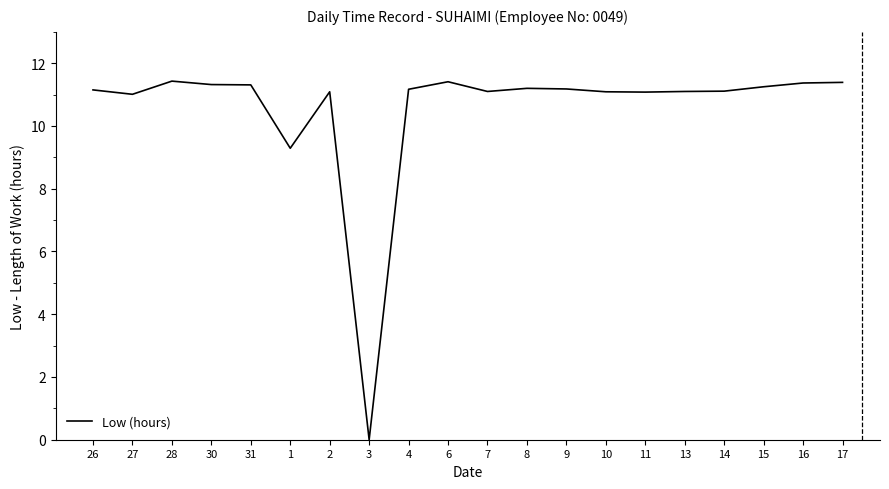

Which label corresponds to the smallest value in the chart?

3